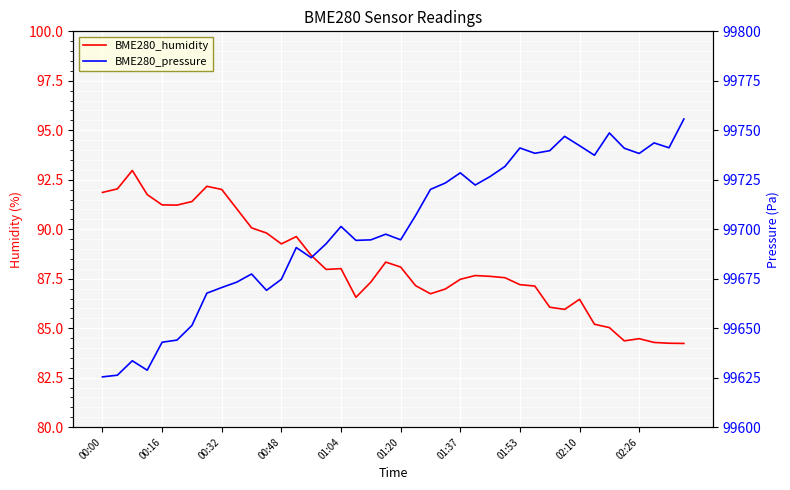

At how many categories does at least one series exceed 5569?

40